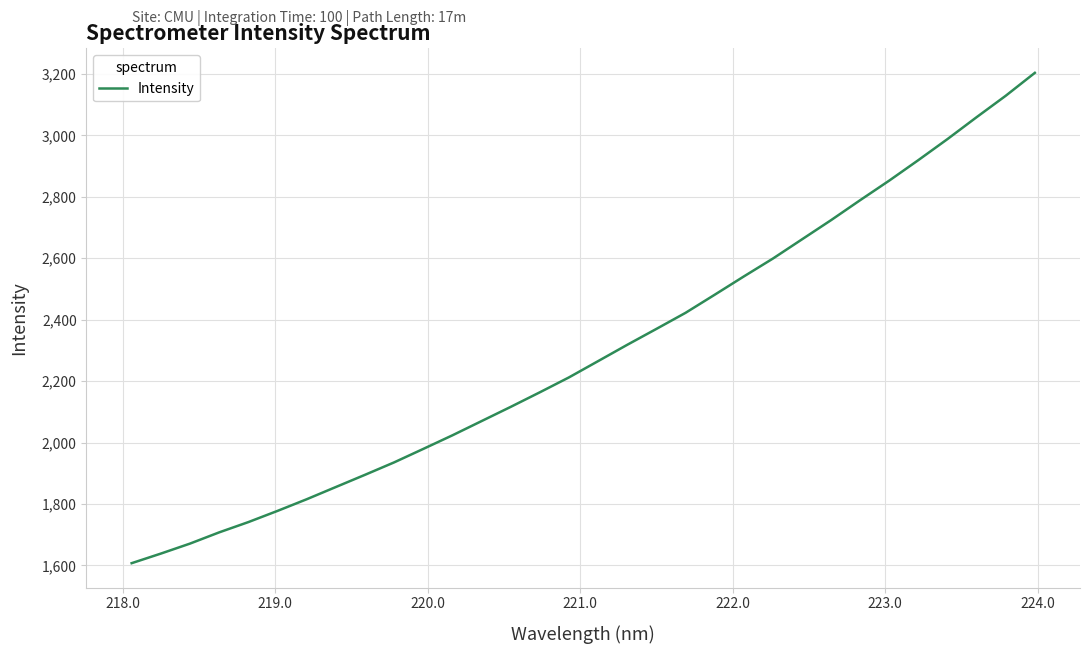

True or false: there are more than 2 points higher than both neighbors.

False